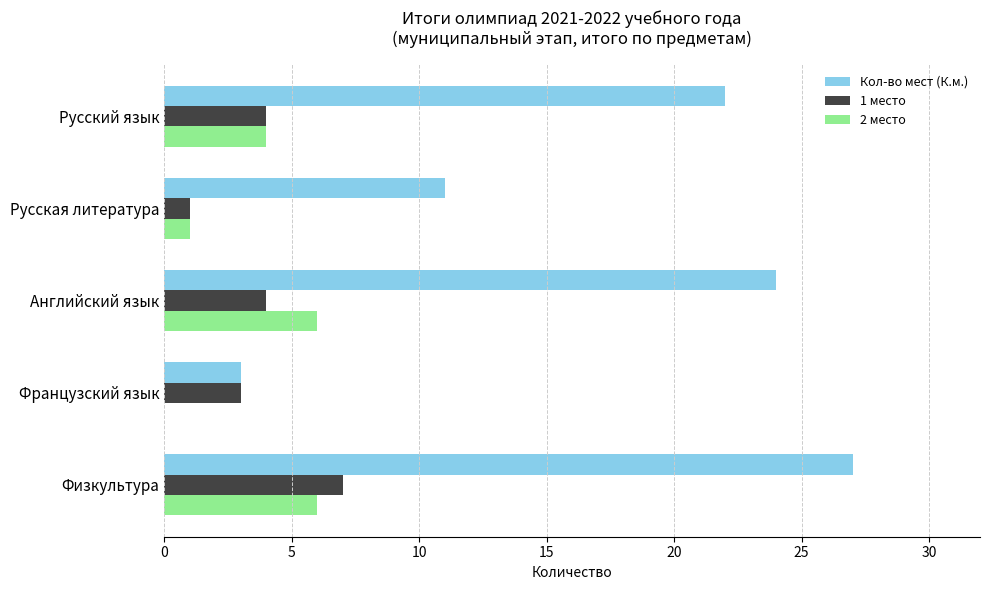

At which category is the sum across all series the highest?

Физкультура